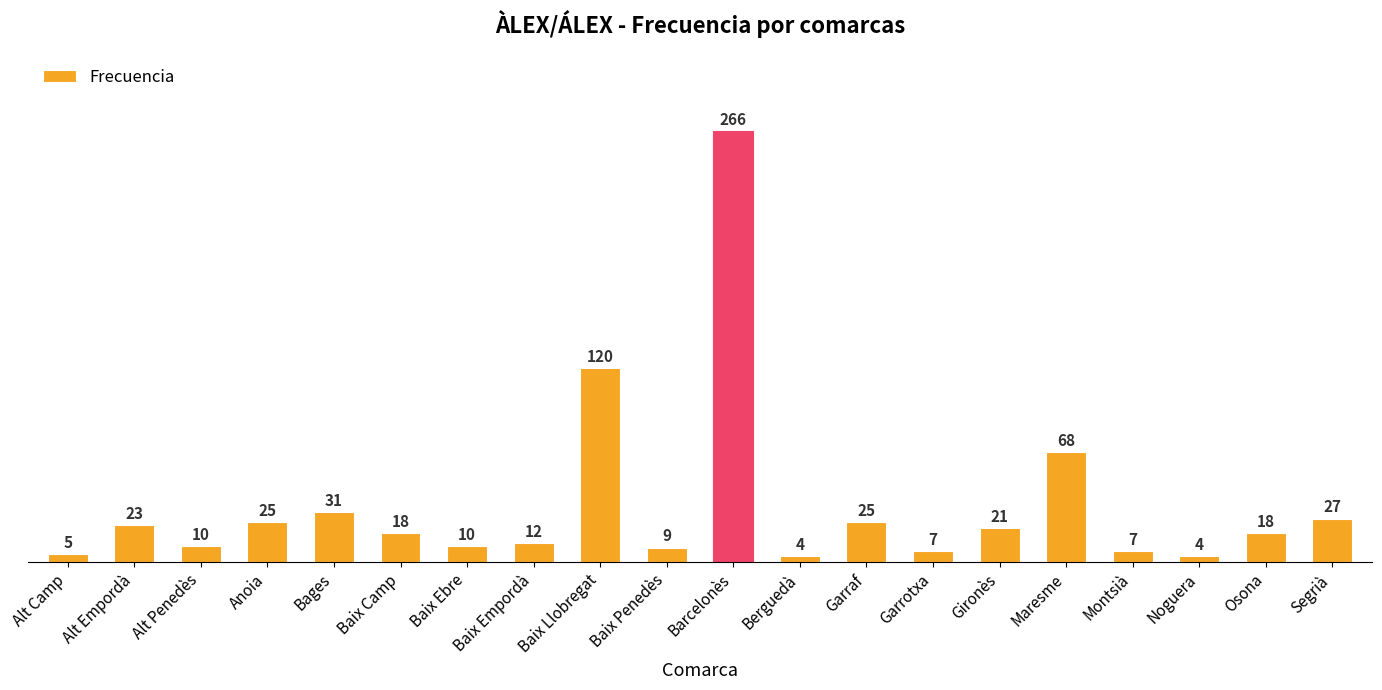

What is the value of the 5th bar from the left?

31